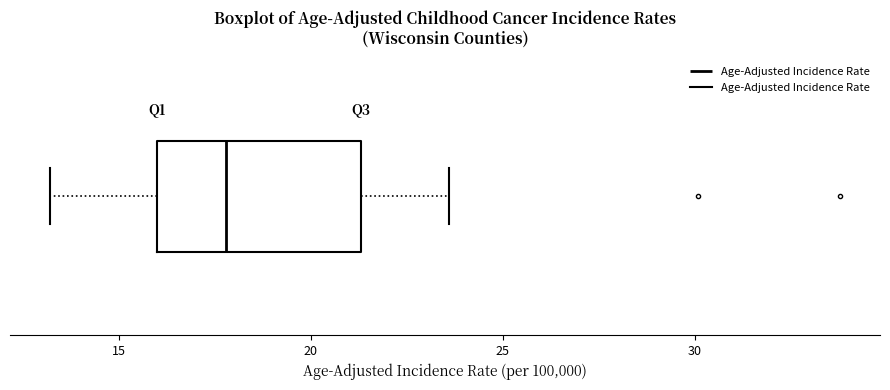

Transcribe this box plot: give where the median line is, the range the box spans, and where the two whiskers end, as read against the x-axis. The values are not printed on the chart, so give them approximately, as read against the axis.

median 18.0, box 16.0 to 21.5, whiskers 13.0 to 23.5